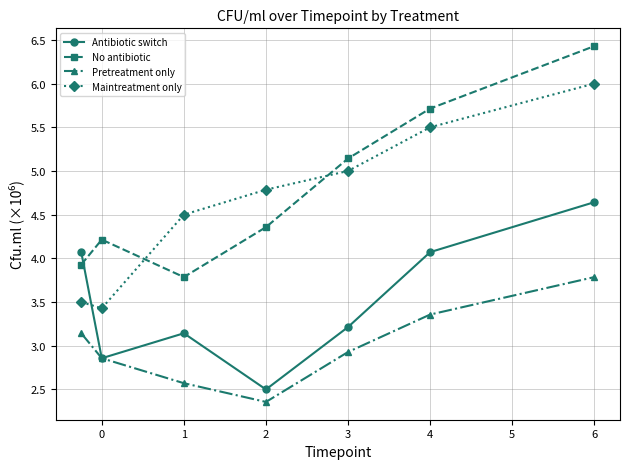

How many lines are shown in the chart?

4